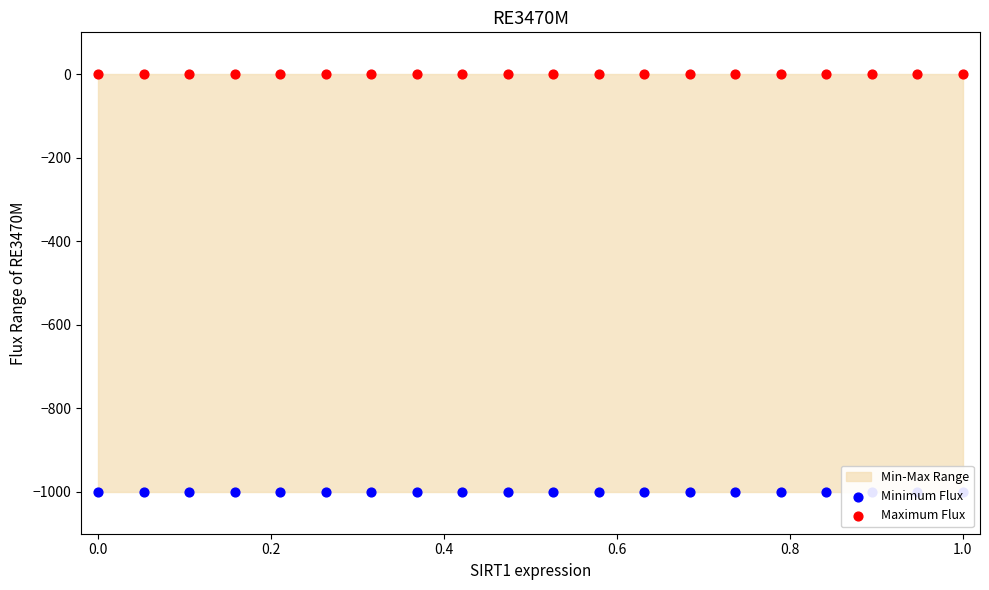

Which series has the widest spread of Y values?

Minimum Flux